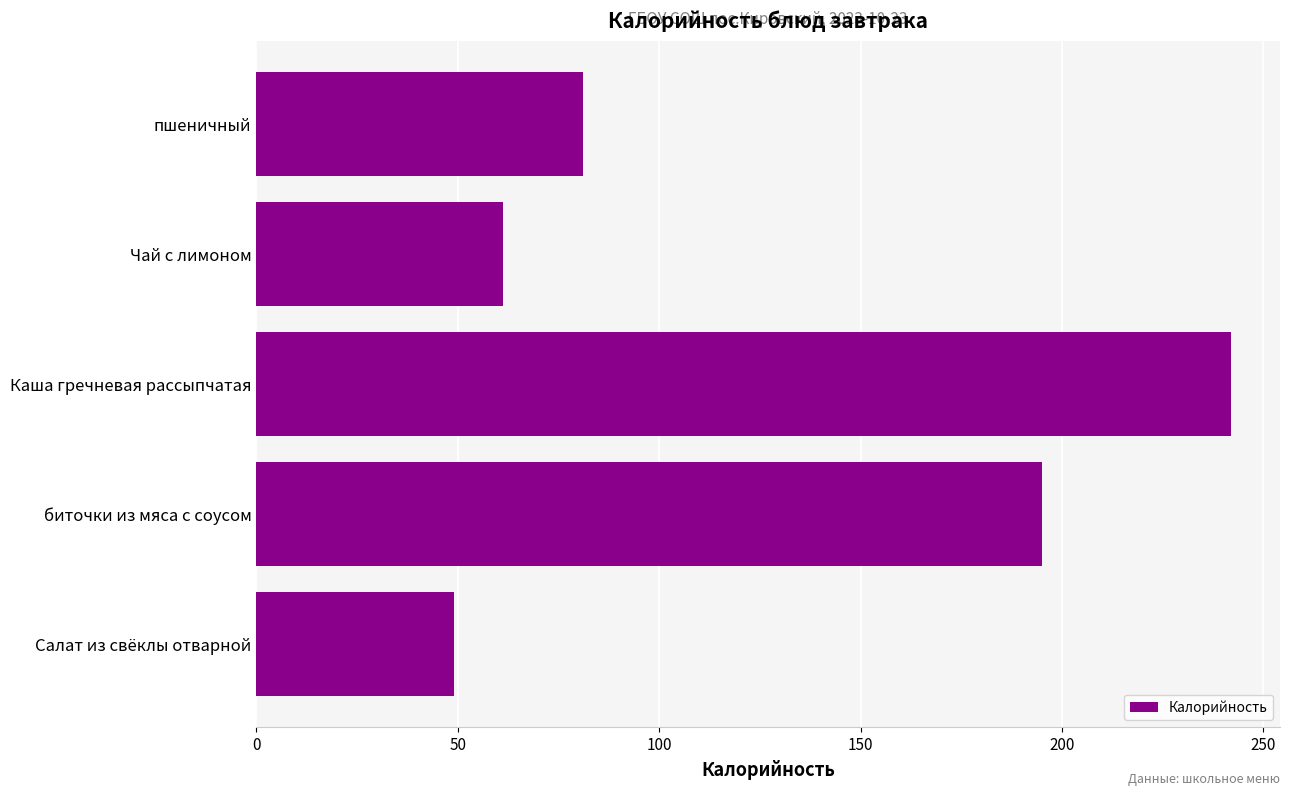

What is the greatest value displayed?

242.0